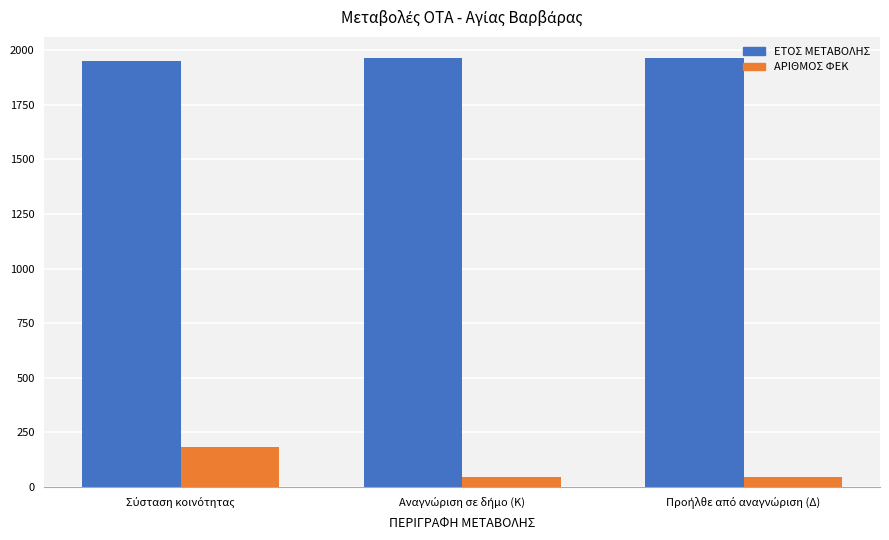

Which series has the largest range (max minus min)?

ΑΡΙΘΜΟΣ ΦΕΚ